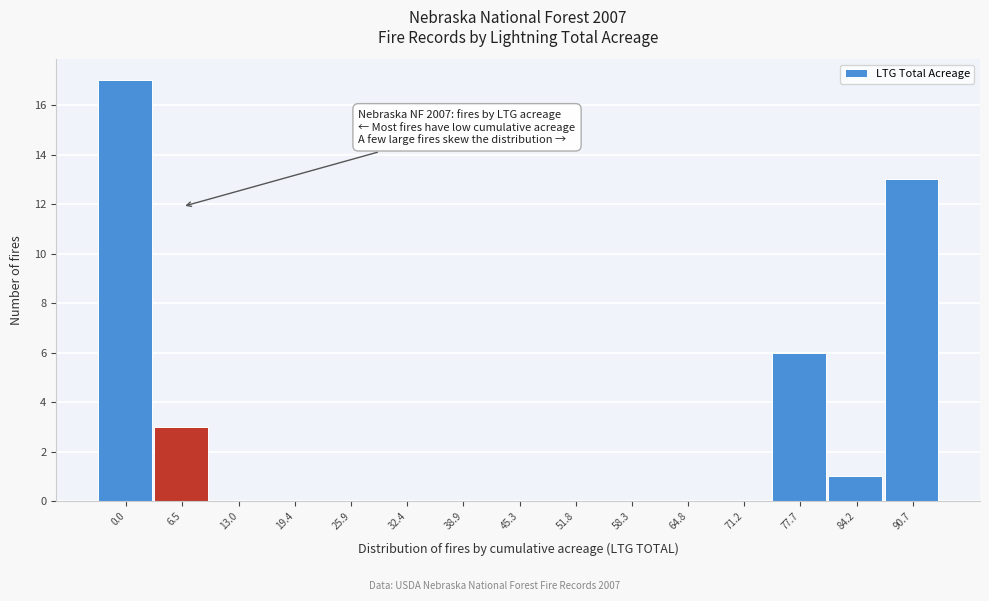

Reading left to right, what are all the values shown in this chart?

0.0=17	6.5=3	13.0=0	19.4=0	25.9=0	32.4=0	38.9=0	45.3=0	51.8=0	58.3=0	64.8=0	71.2=0	77.7=6	84.2=1	90.7=13